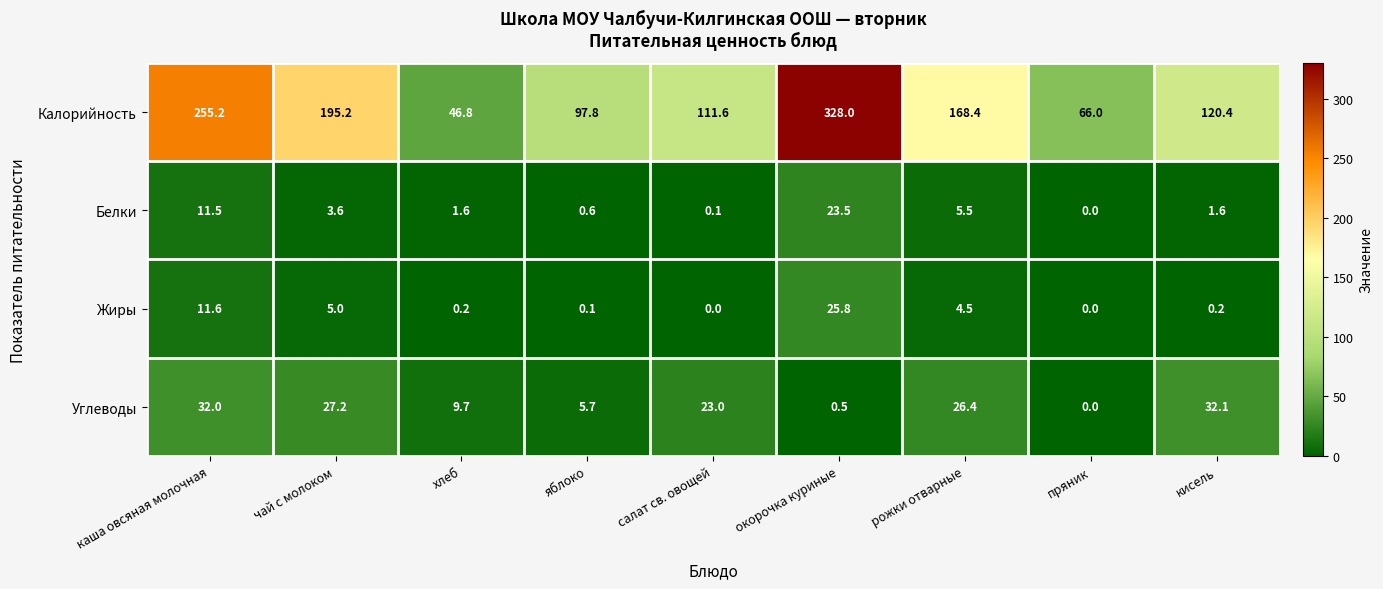

At кисель, list the series in order from smallest to largest.

Жиры, Белки, Углеводы, Калорийность